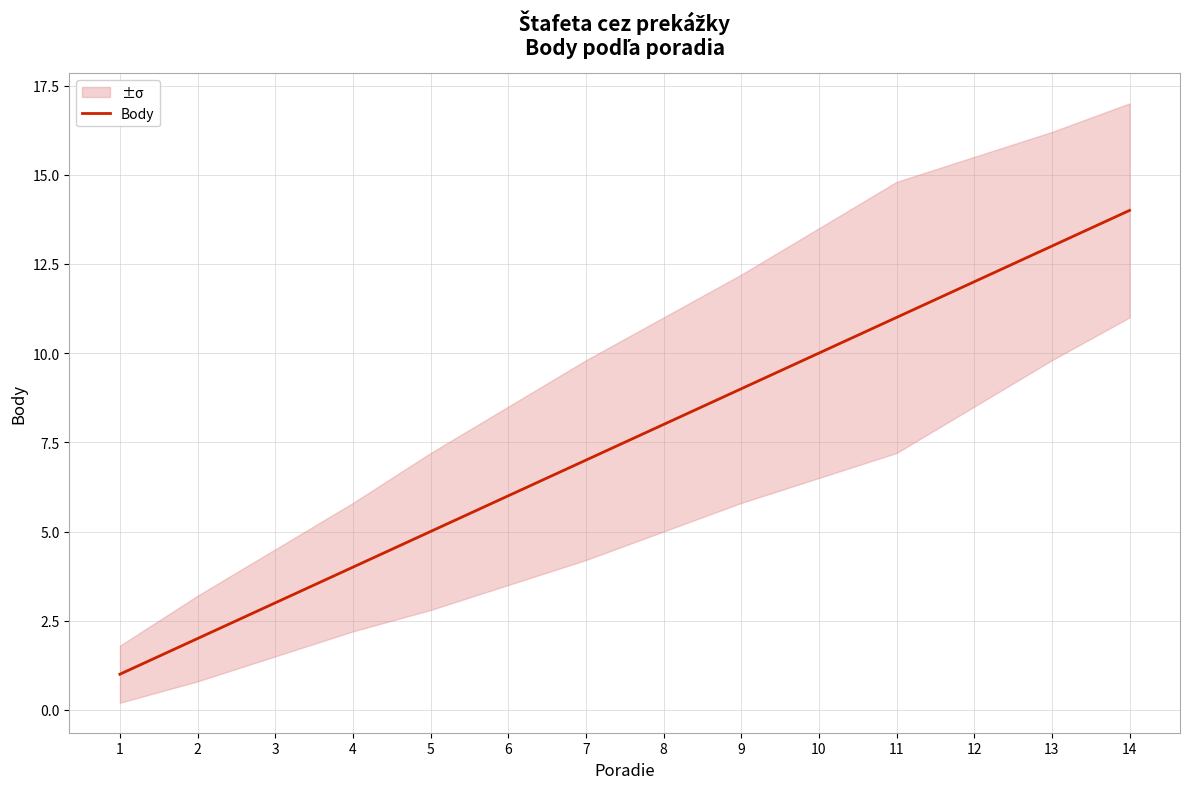

How many data points does each series have?

14